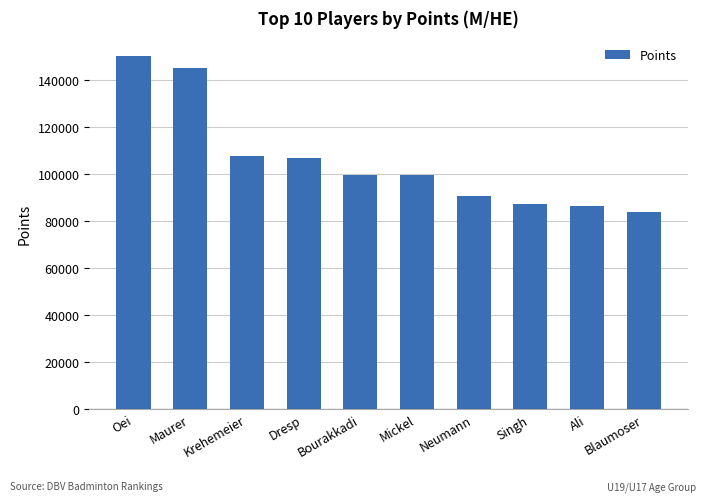

What is the average value?

105927